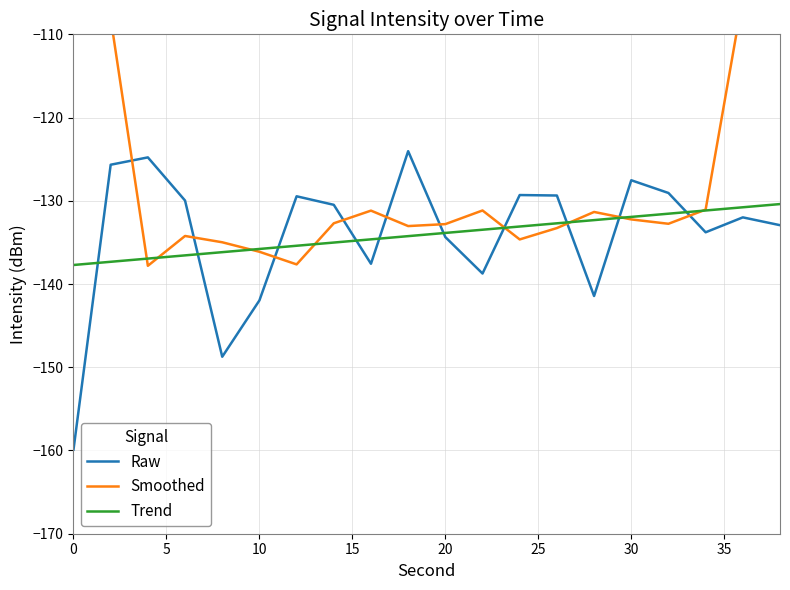

How many data points in Raw are above -130?

9